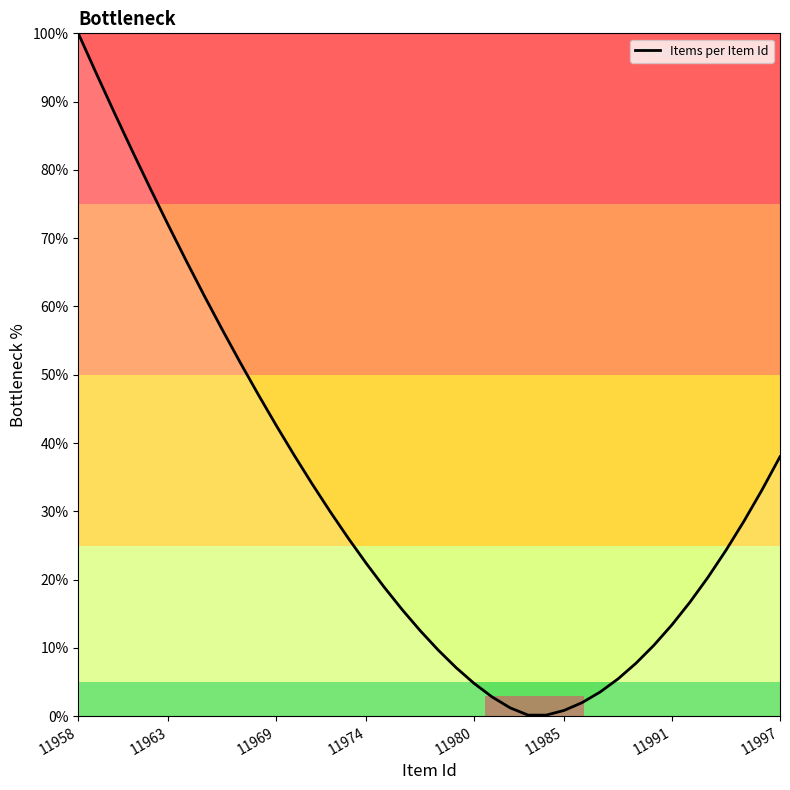

Does the chart have visible grid lines?

No